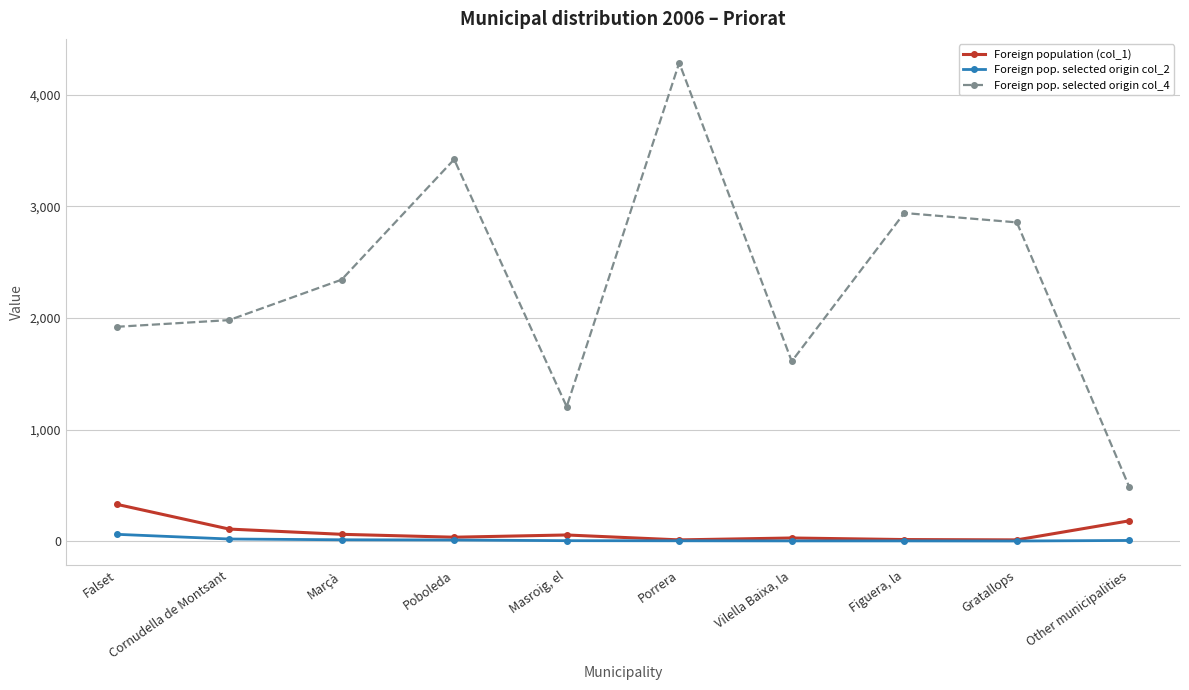

Is the value of Foreign pop. selected origin col_2 at Cornudella de Montsant greater than the value of Foreign pop. selected origin col_4 at Gratallops?

No